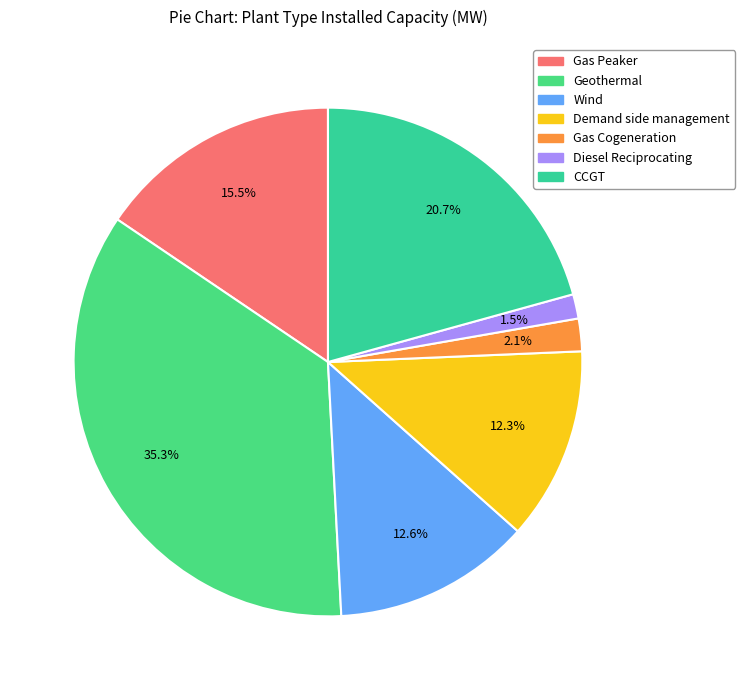

How many slices are in this pie chart?

7